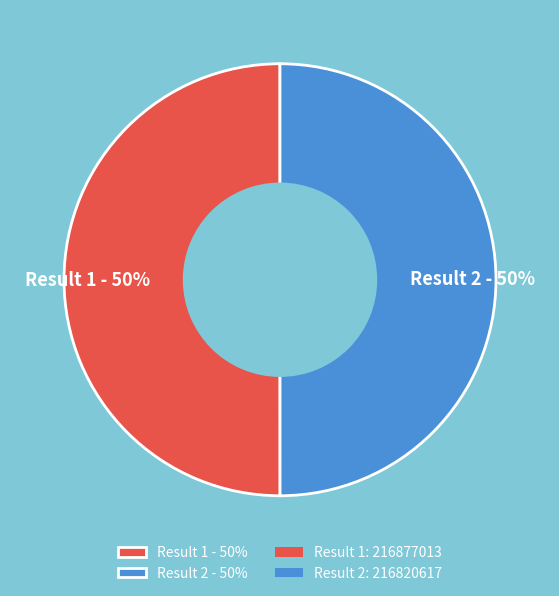

The Result 1 - 50% slice represents 50% of the pie. True or false?

True